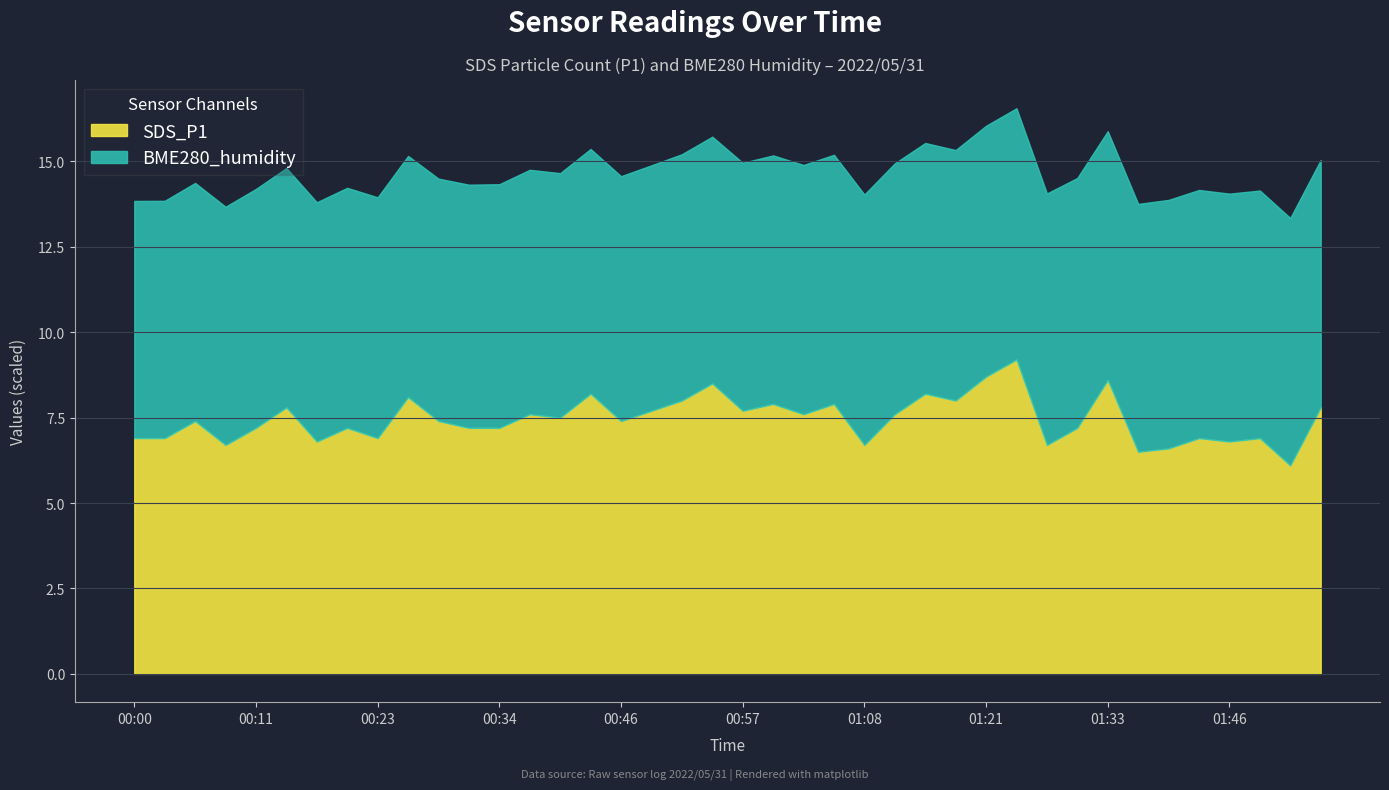

What is the label of the 23rd point from the left?

01:03